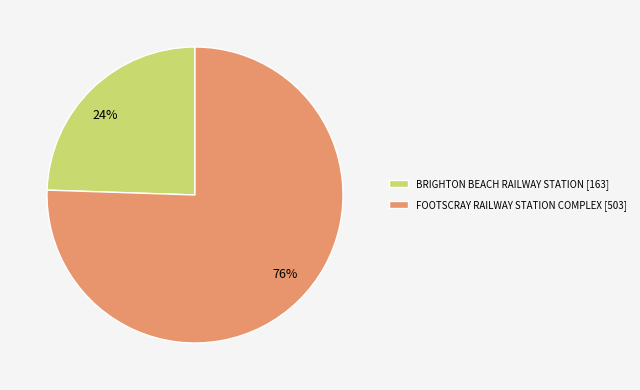

Which slice is the largest?

FOOTSCRAY RAILWAY STATION COMPLEX